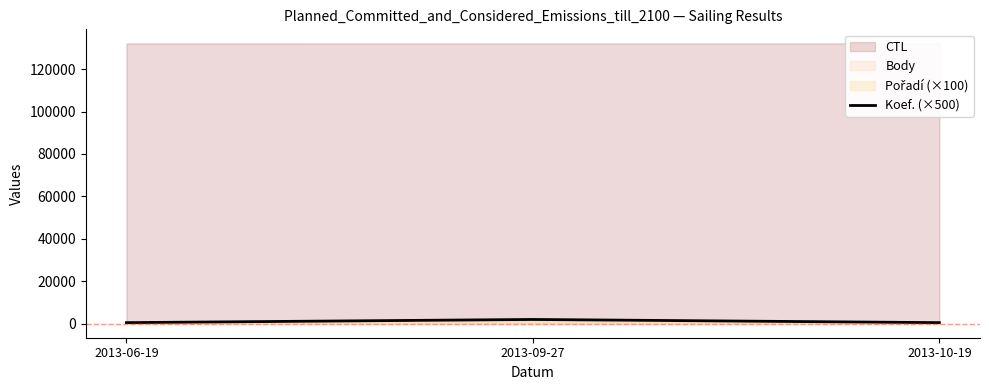

Approximately how many times larger is the value at 2013-06-19 compared to 2013-09-27?

0.2